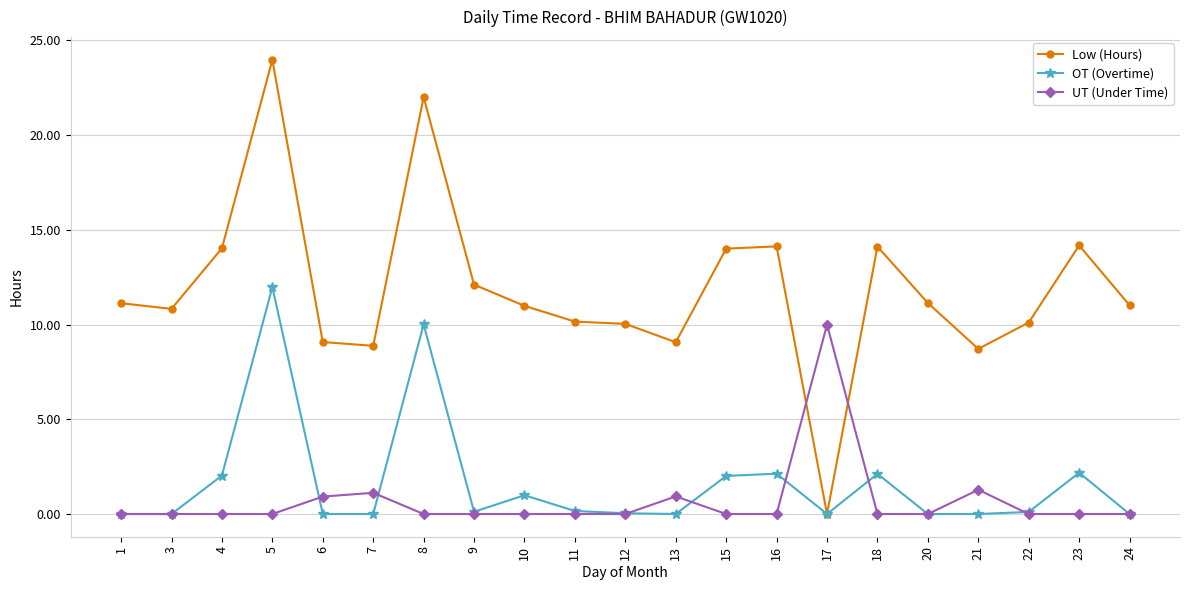

Rank the series by their maximum value, from lowest to highest.

UT (Under Time), OT (Overtime), Low (Hours)